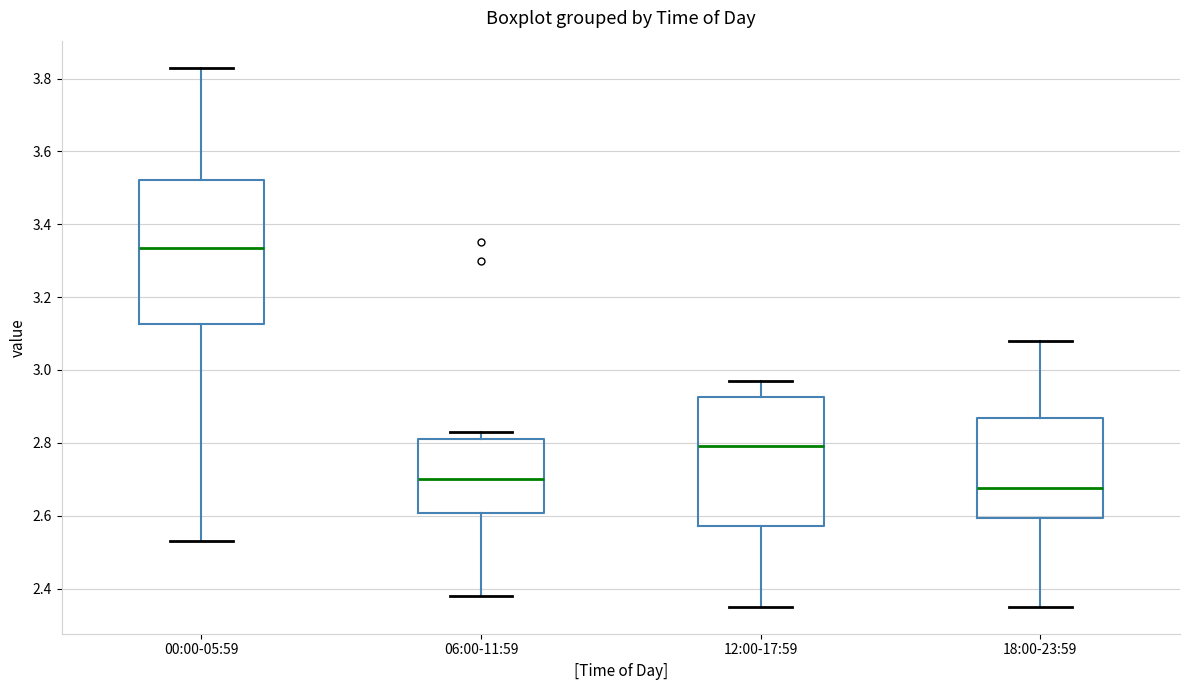

Reading left to right, transcribe this box plot: for each box, give where its median line is, the range the box spans, and where its two whiskers end, as read against the y-axis. The values are not printed on the chart, so give them approximately, as read against the axis.

00:00-05:59: median 3.34, box 3.12 to 3.52, whiskers 2.54 to 3.84
06:00-11:59: median 2.70, box 2.60 to 2.82, whiskers 2.38 to 2.84
12:00-17:59: median 2.80, box 2.58 to 2.92, whiskers 2.36 to 2.98
18:00-23:59: median 2.68, box 2.60 to 2.86, whiskers 2.36 to 3.08